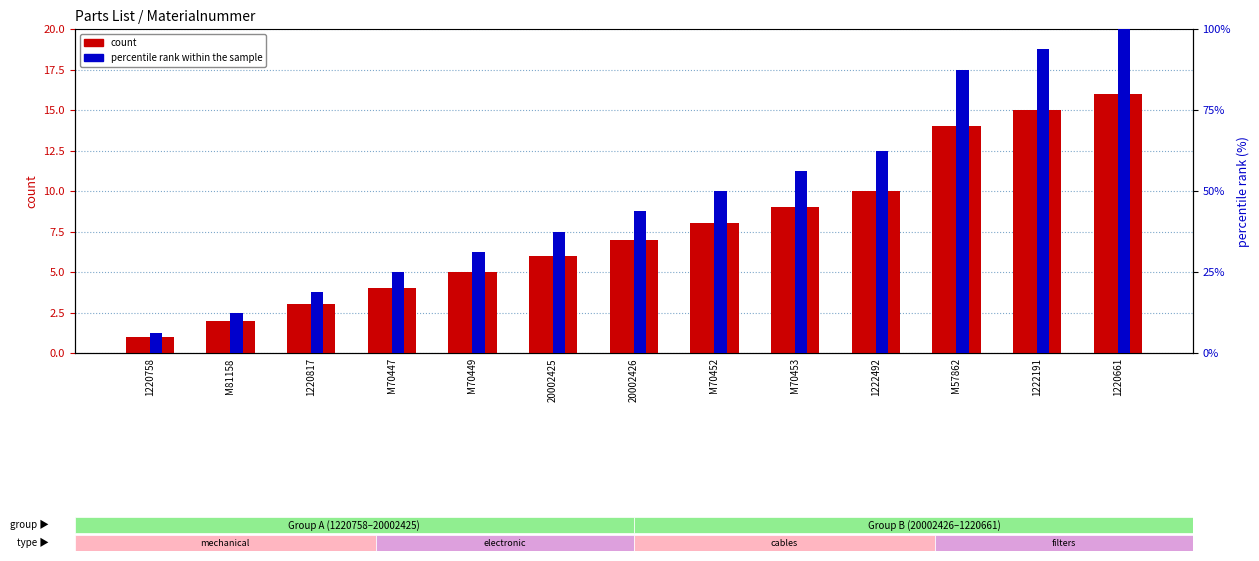

What is the label of the 11th bar from the right?

1220817